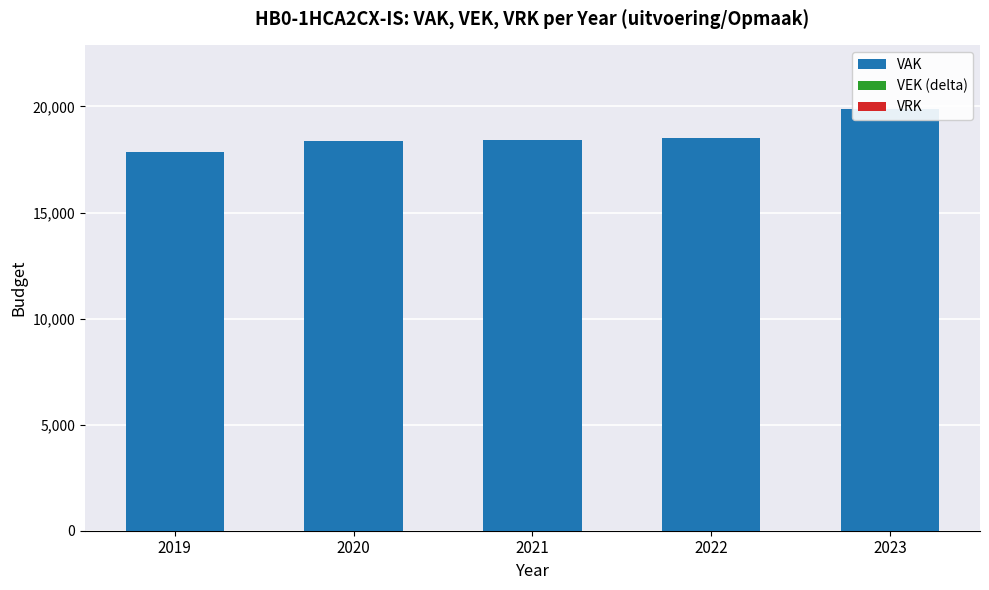

Which category has the highest value across all series?

2023